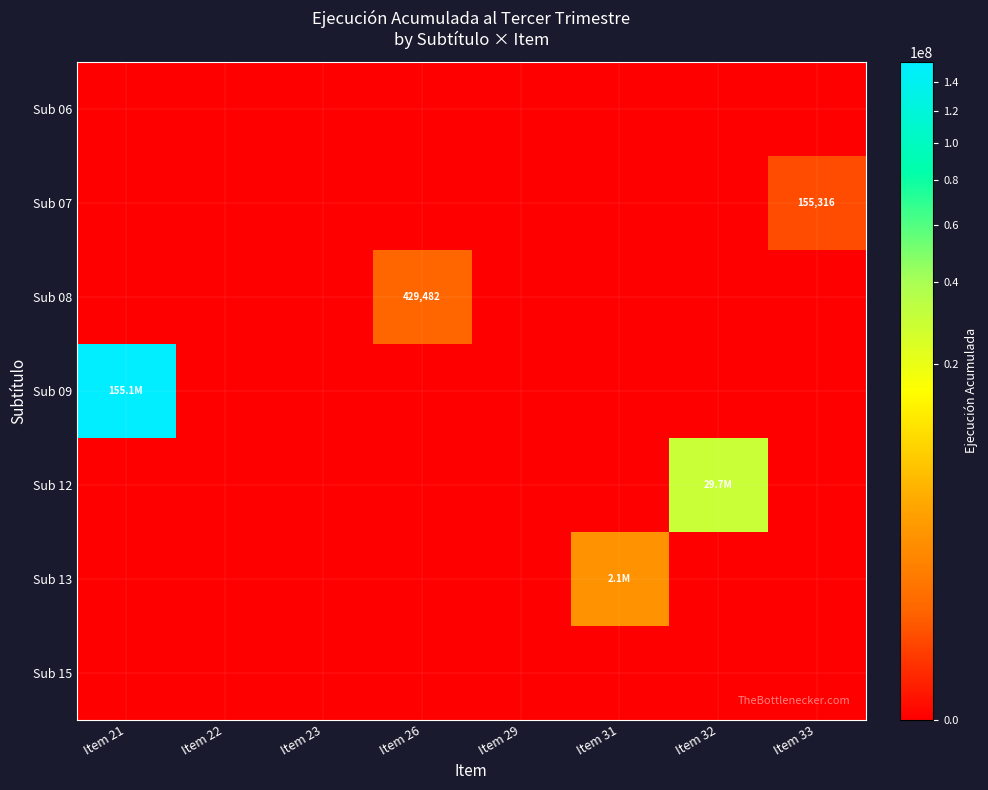

Which category has the highest value in the Sub 13 series?

Item 31